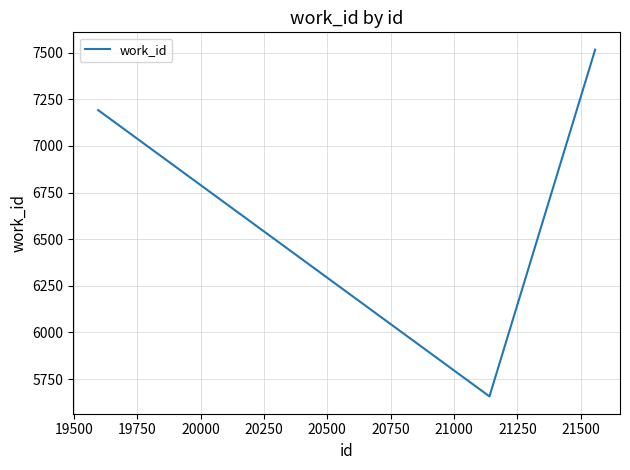

How many categories are shown in the chart?

3